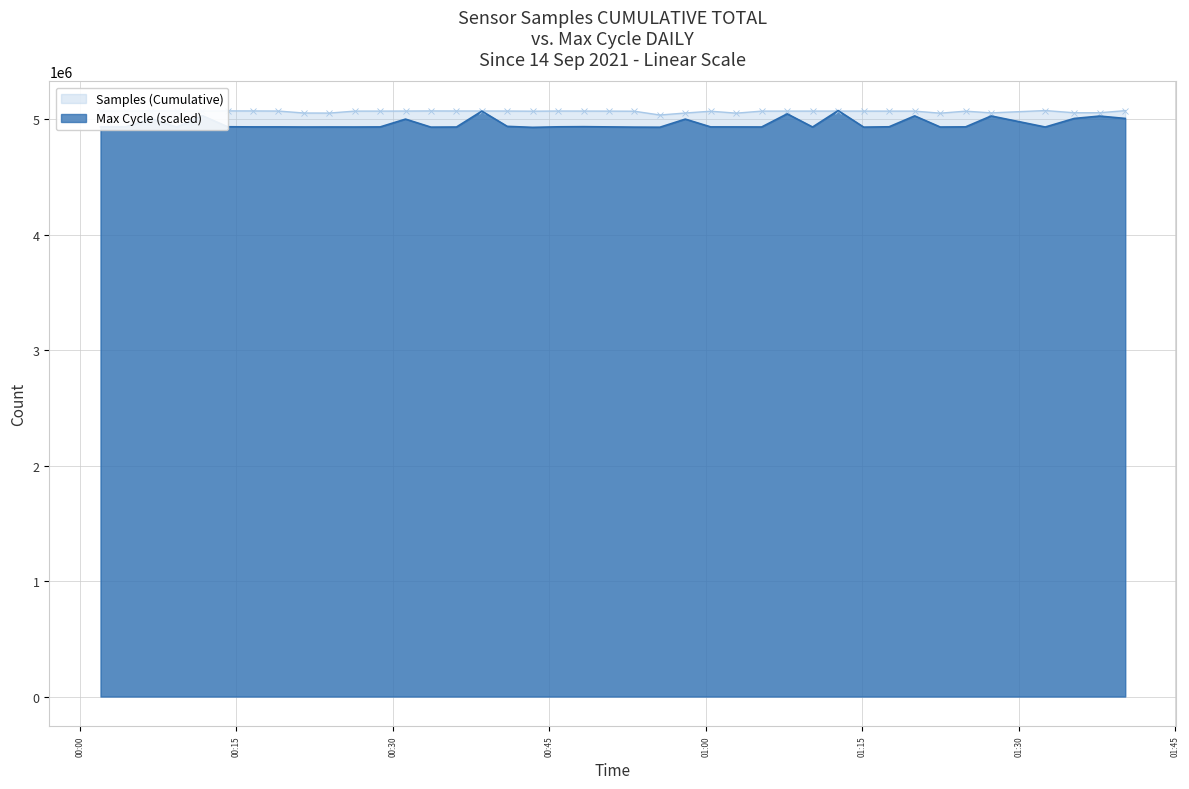

Where does the Samples series first go above 5072599?

2021/09/14 00:01:59